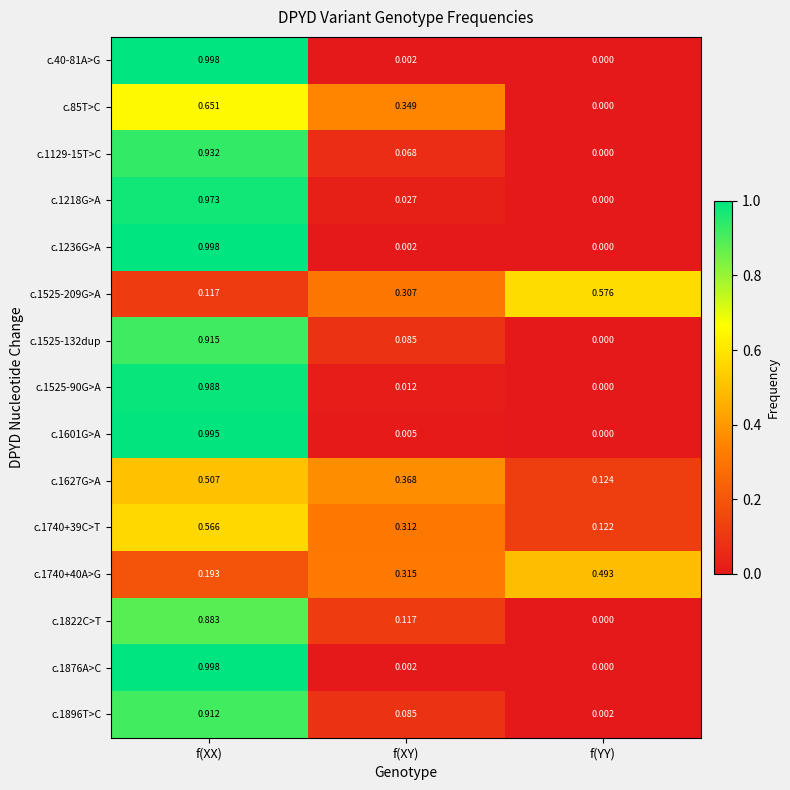

List the labels in order of c.1896T>C value, largest first.

f(XX), f(XY), f(YY)